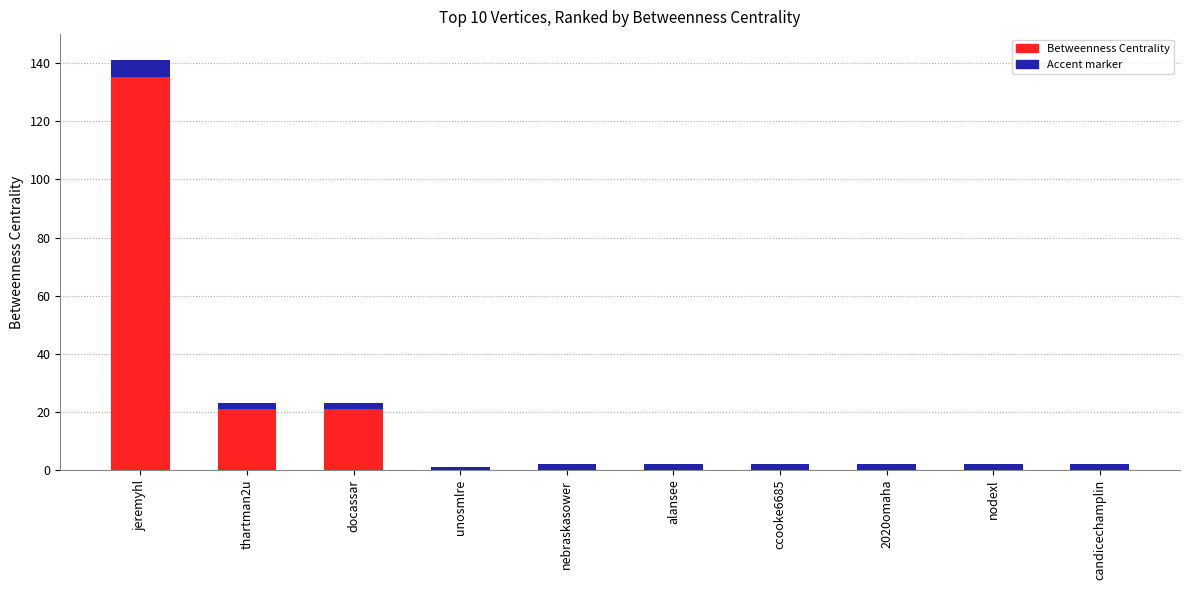

Does the chart contain any negative values?

No